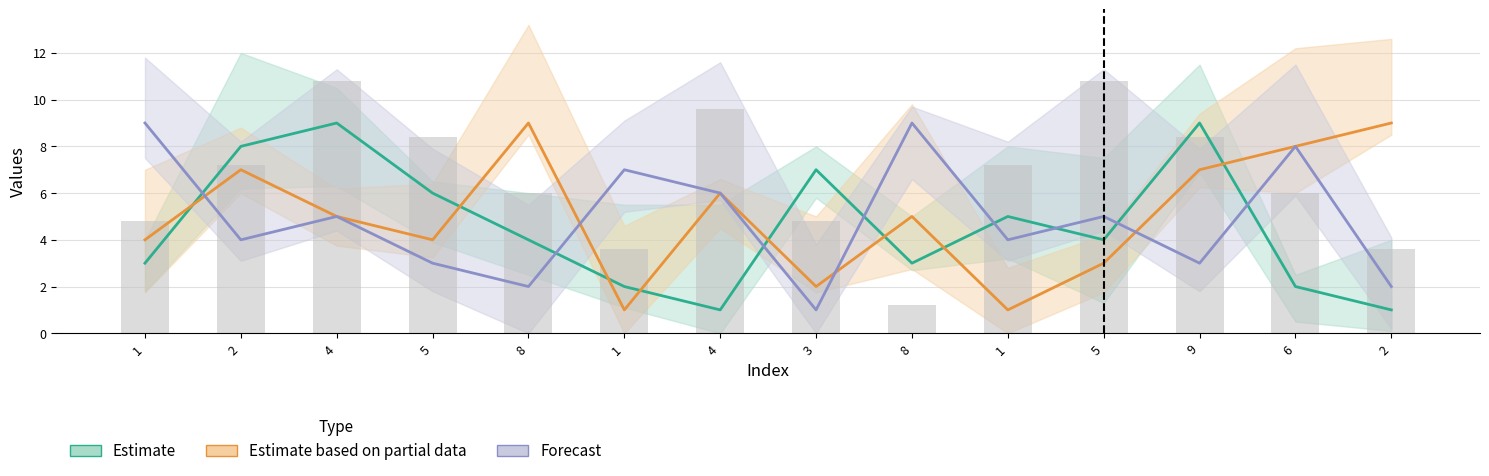

Are the bars grouped side by side (vs. stacked)?

No